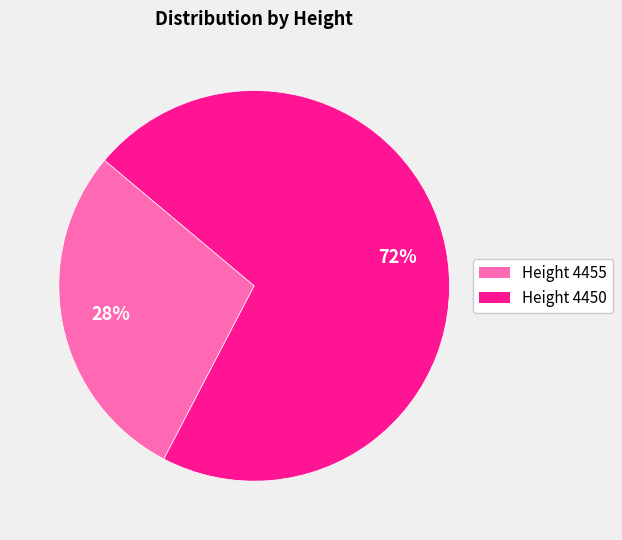

To the nearest percent, what is the average slice percentage?

50%